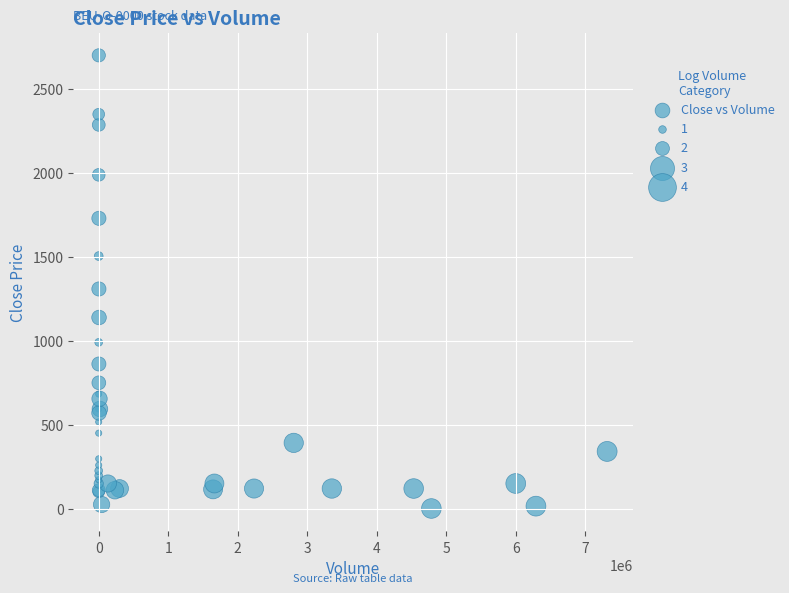

What Y value in the scatter plot is closest to 1351?

1309